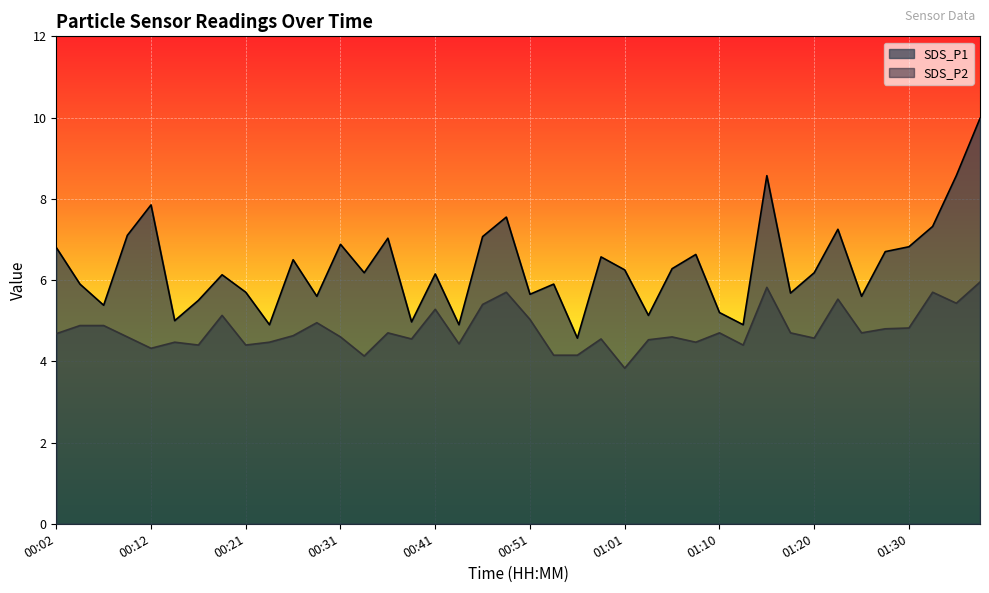

Where is the first local maximum for SDS_P1?

00:12